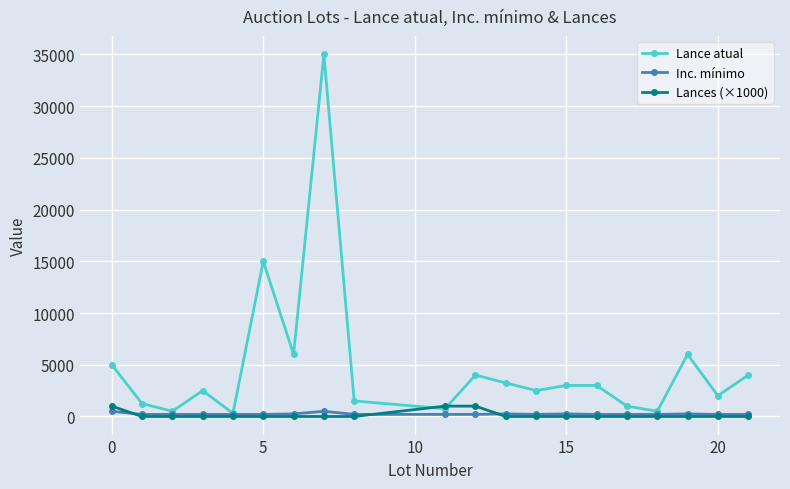

Which series has the largest range (max minus min)?

Lance atual